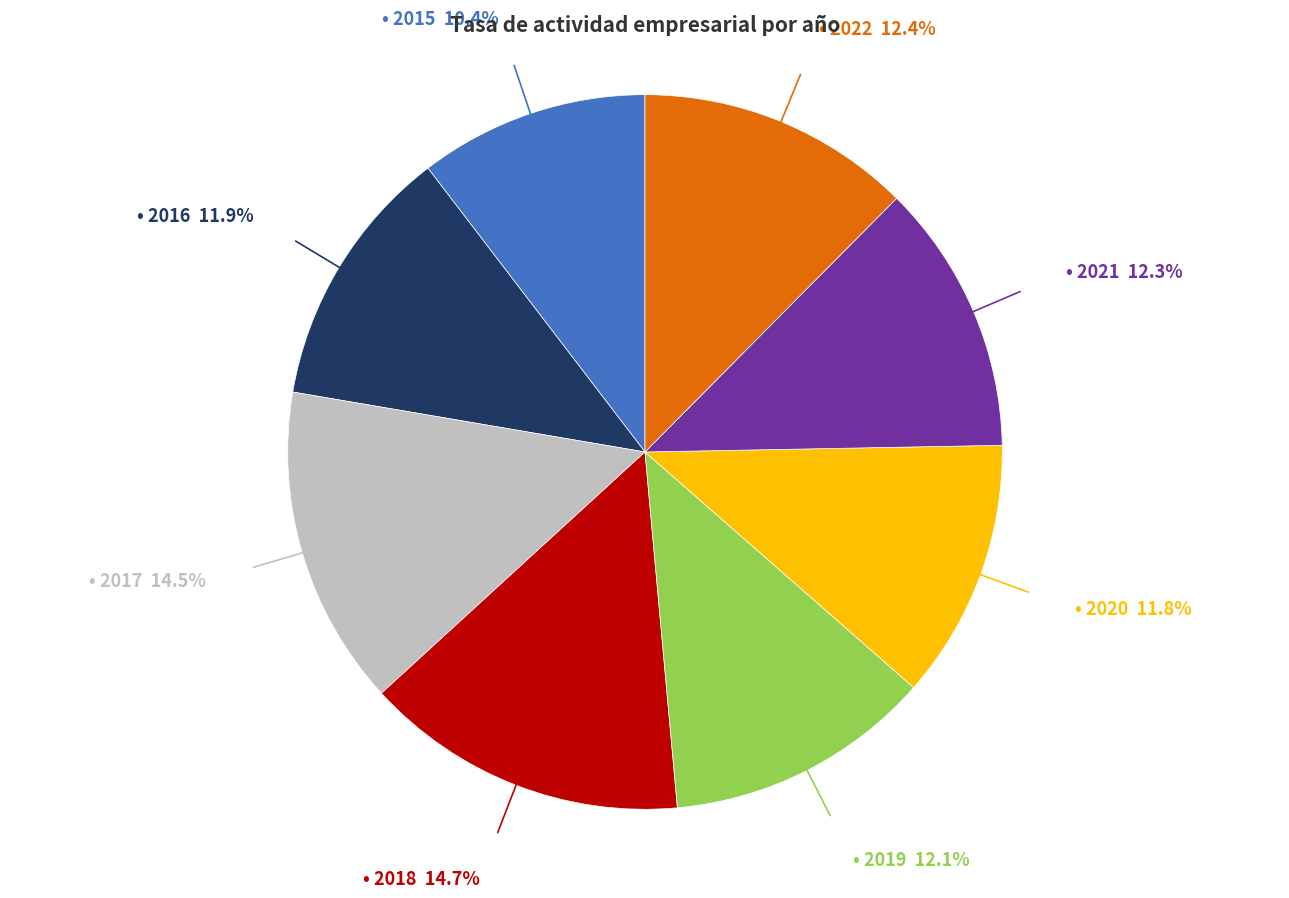

Does any single category account for the majority?

No